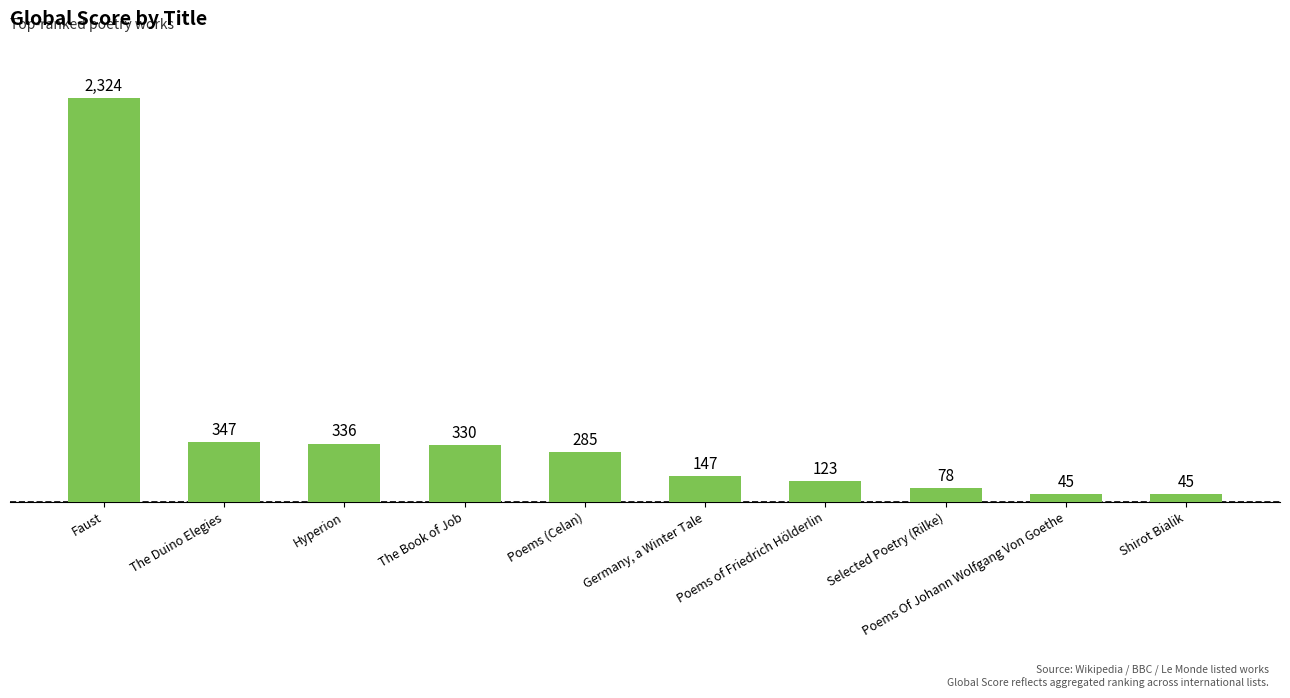

Between Selected Poetry (Rilke) and The Duino Elegies, which is larger?

The Duino Elegies